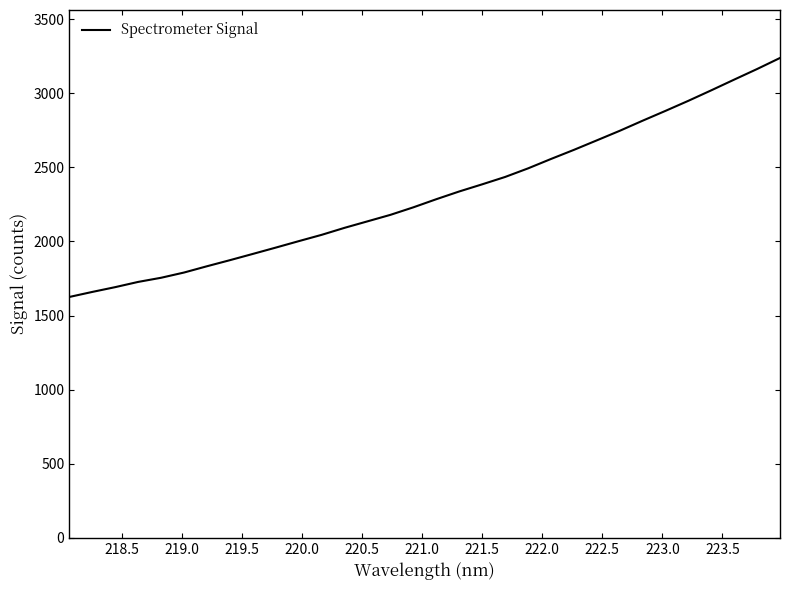

How many lines are shown in the chart?

1